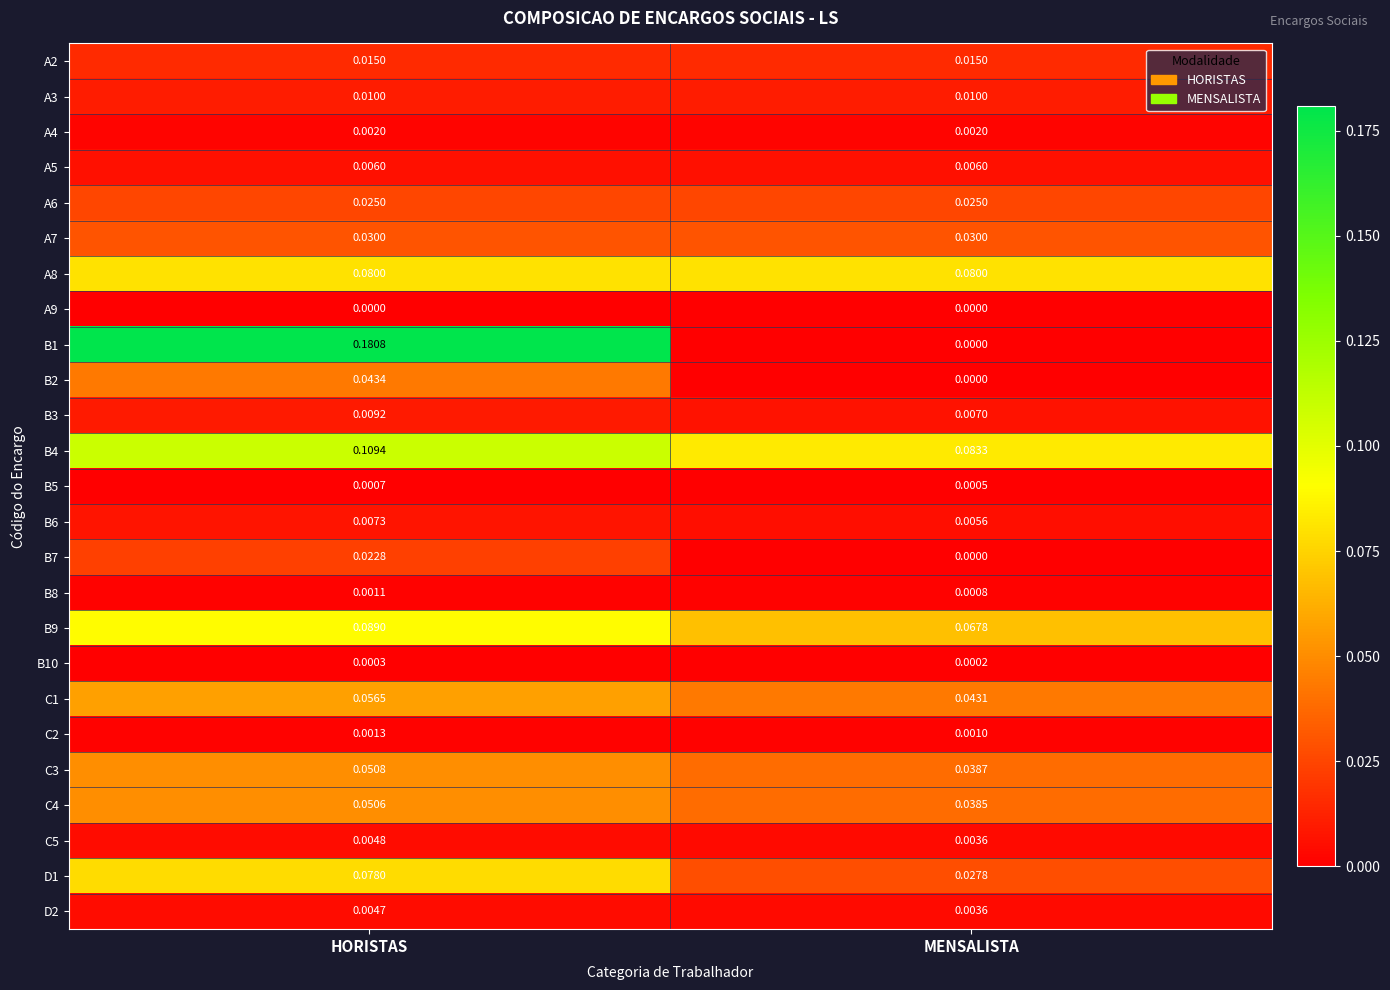

Rank the categories by C4 value from highest to lowest.

HORISTAS, MENSALISTA